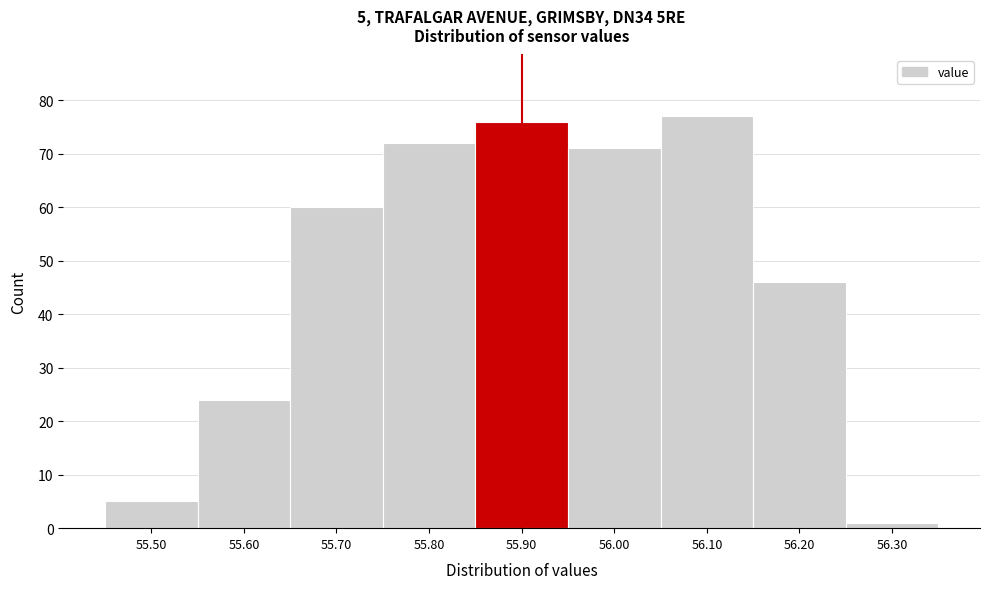

Reading right to left, what are all the values shown in this chart?

56.30=1	56.20=46	56.10=77	56.00=71	55.90=76	55.80=72	55.70=60	55.60=24	55.50=5